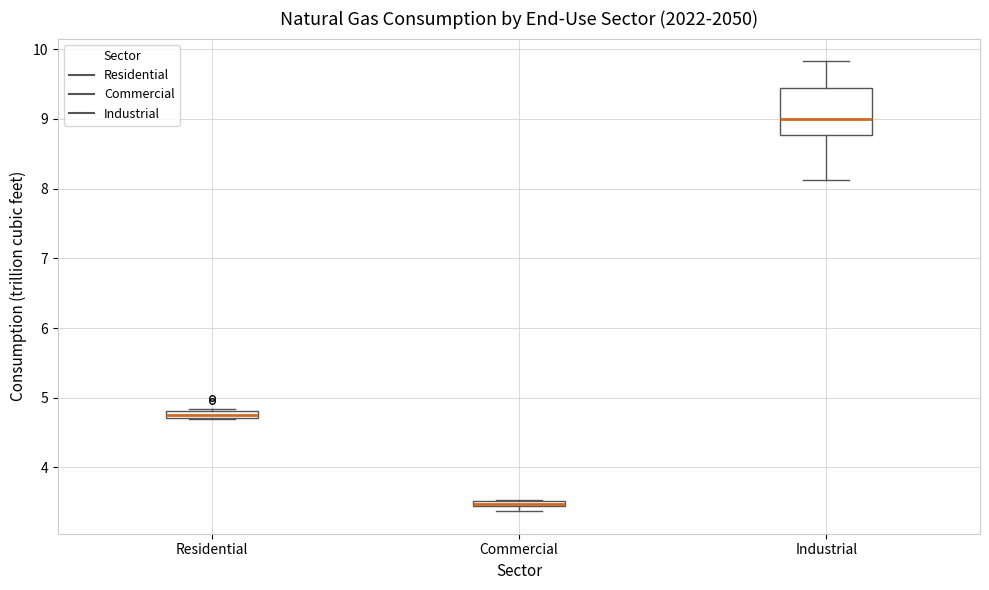

Where is the upper edge of the box for Residential on the y-axis? The values are not printed on the chart, so give them approximately, as read against the axis.

4.8